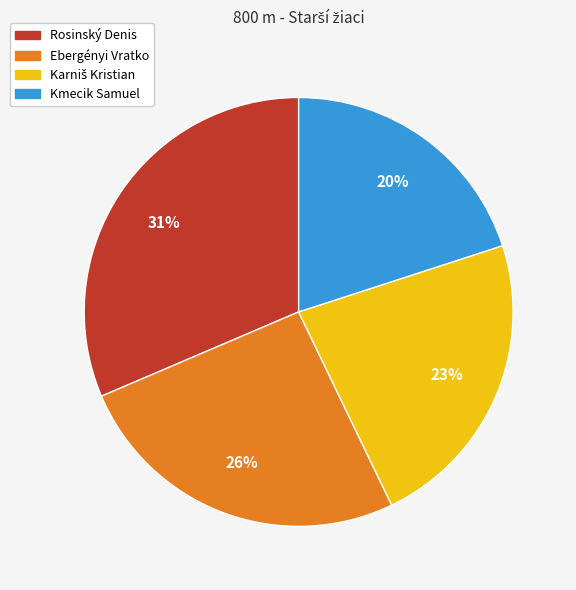

To the nearest percent, what percentage of the pie is Rosinský Denis?

31%